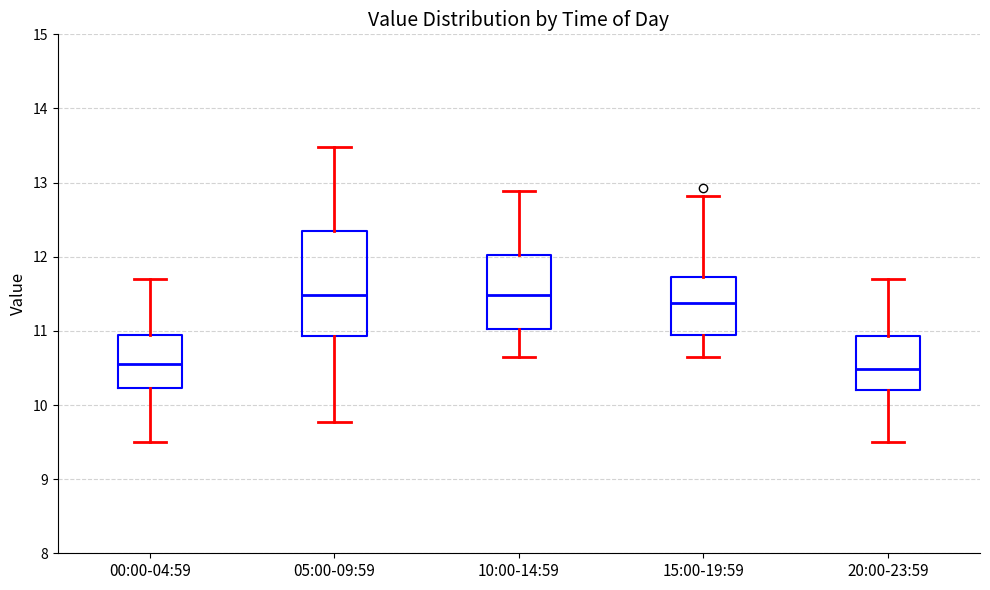

Reading left to right, read every box against the y-axis: the position of its median line, the range the box covers, and the ends of its whiskers. The values are not printed on the chart, so give them approximately, as read against the axis.

00:00-04:59: median 10.6, box 10.2 to 11.0, whiskers 9.5 to 11.7
05:00-09:59: median 11.5, box 10.9 to 12.4, whiskers 9.8 to 13.5
10:00-14:59: median 11.5, box 11.0 to 12.0, whiskers 10.7 to 12.9
15:00-19:59: median 11.4, box 11.0 to 11.7, whiskers 10.7 to 12.8
20:00-23:59: median 10.5, box 10.2 to 10.9, whiskers 9.5 to 11.7